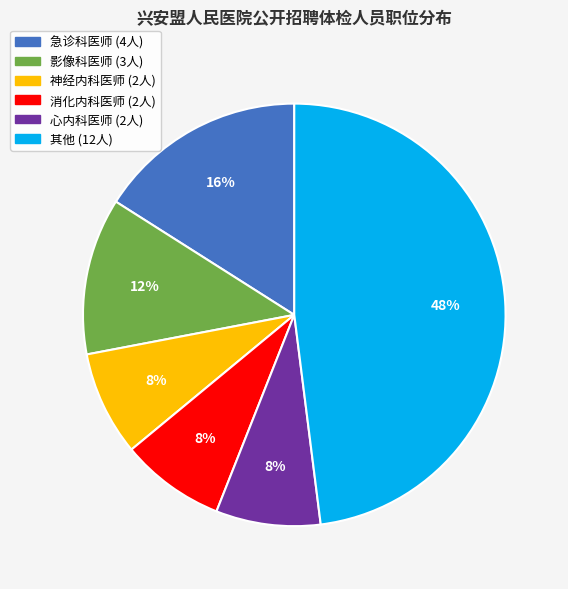

Does any single category account for the majority?

No